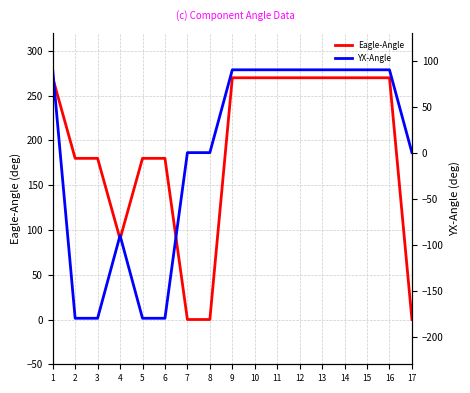

Is the value of Eagle-Angle at 16 greater than the value of YX-Angle at 8?

Yes